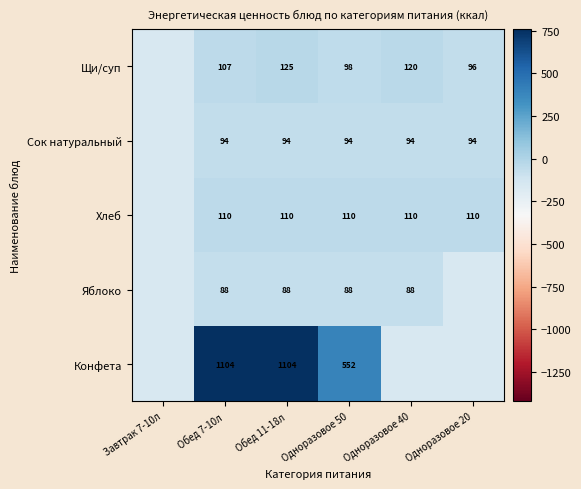

Rank the series at Обед 11-18л from lowest to highest value.

Яблоко, Сок натуральный, Хлеб, Щи/суп, Конфета